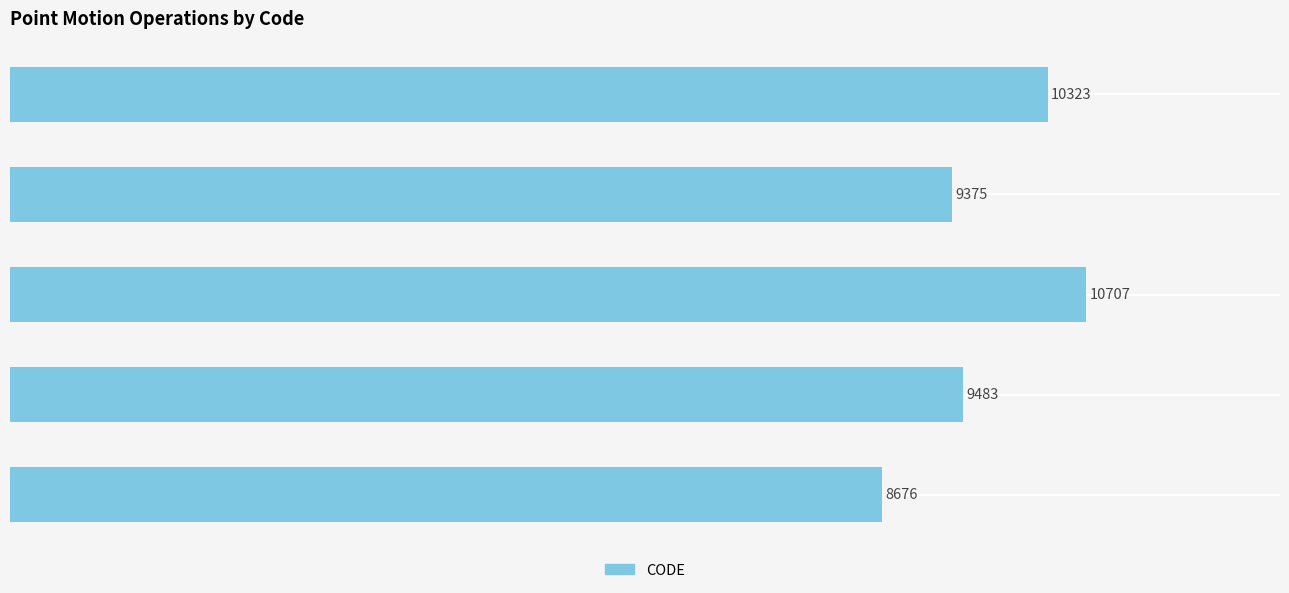

Are the bars grouped side by side (vs. stacked)?

No